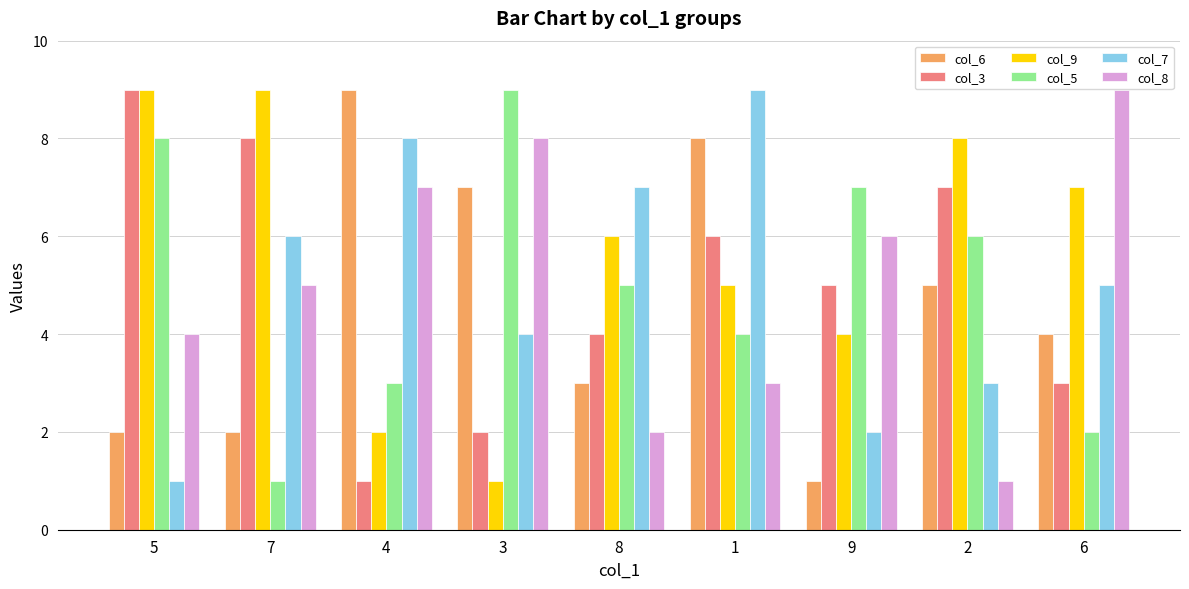

The value of col_6 at 9 is 2. True or false?

False